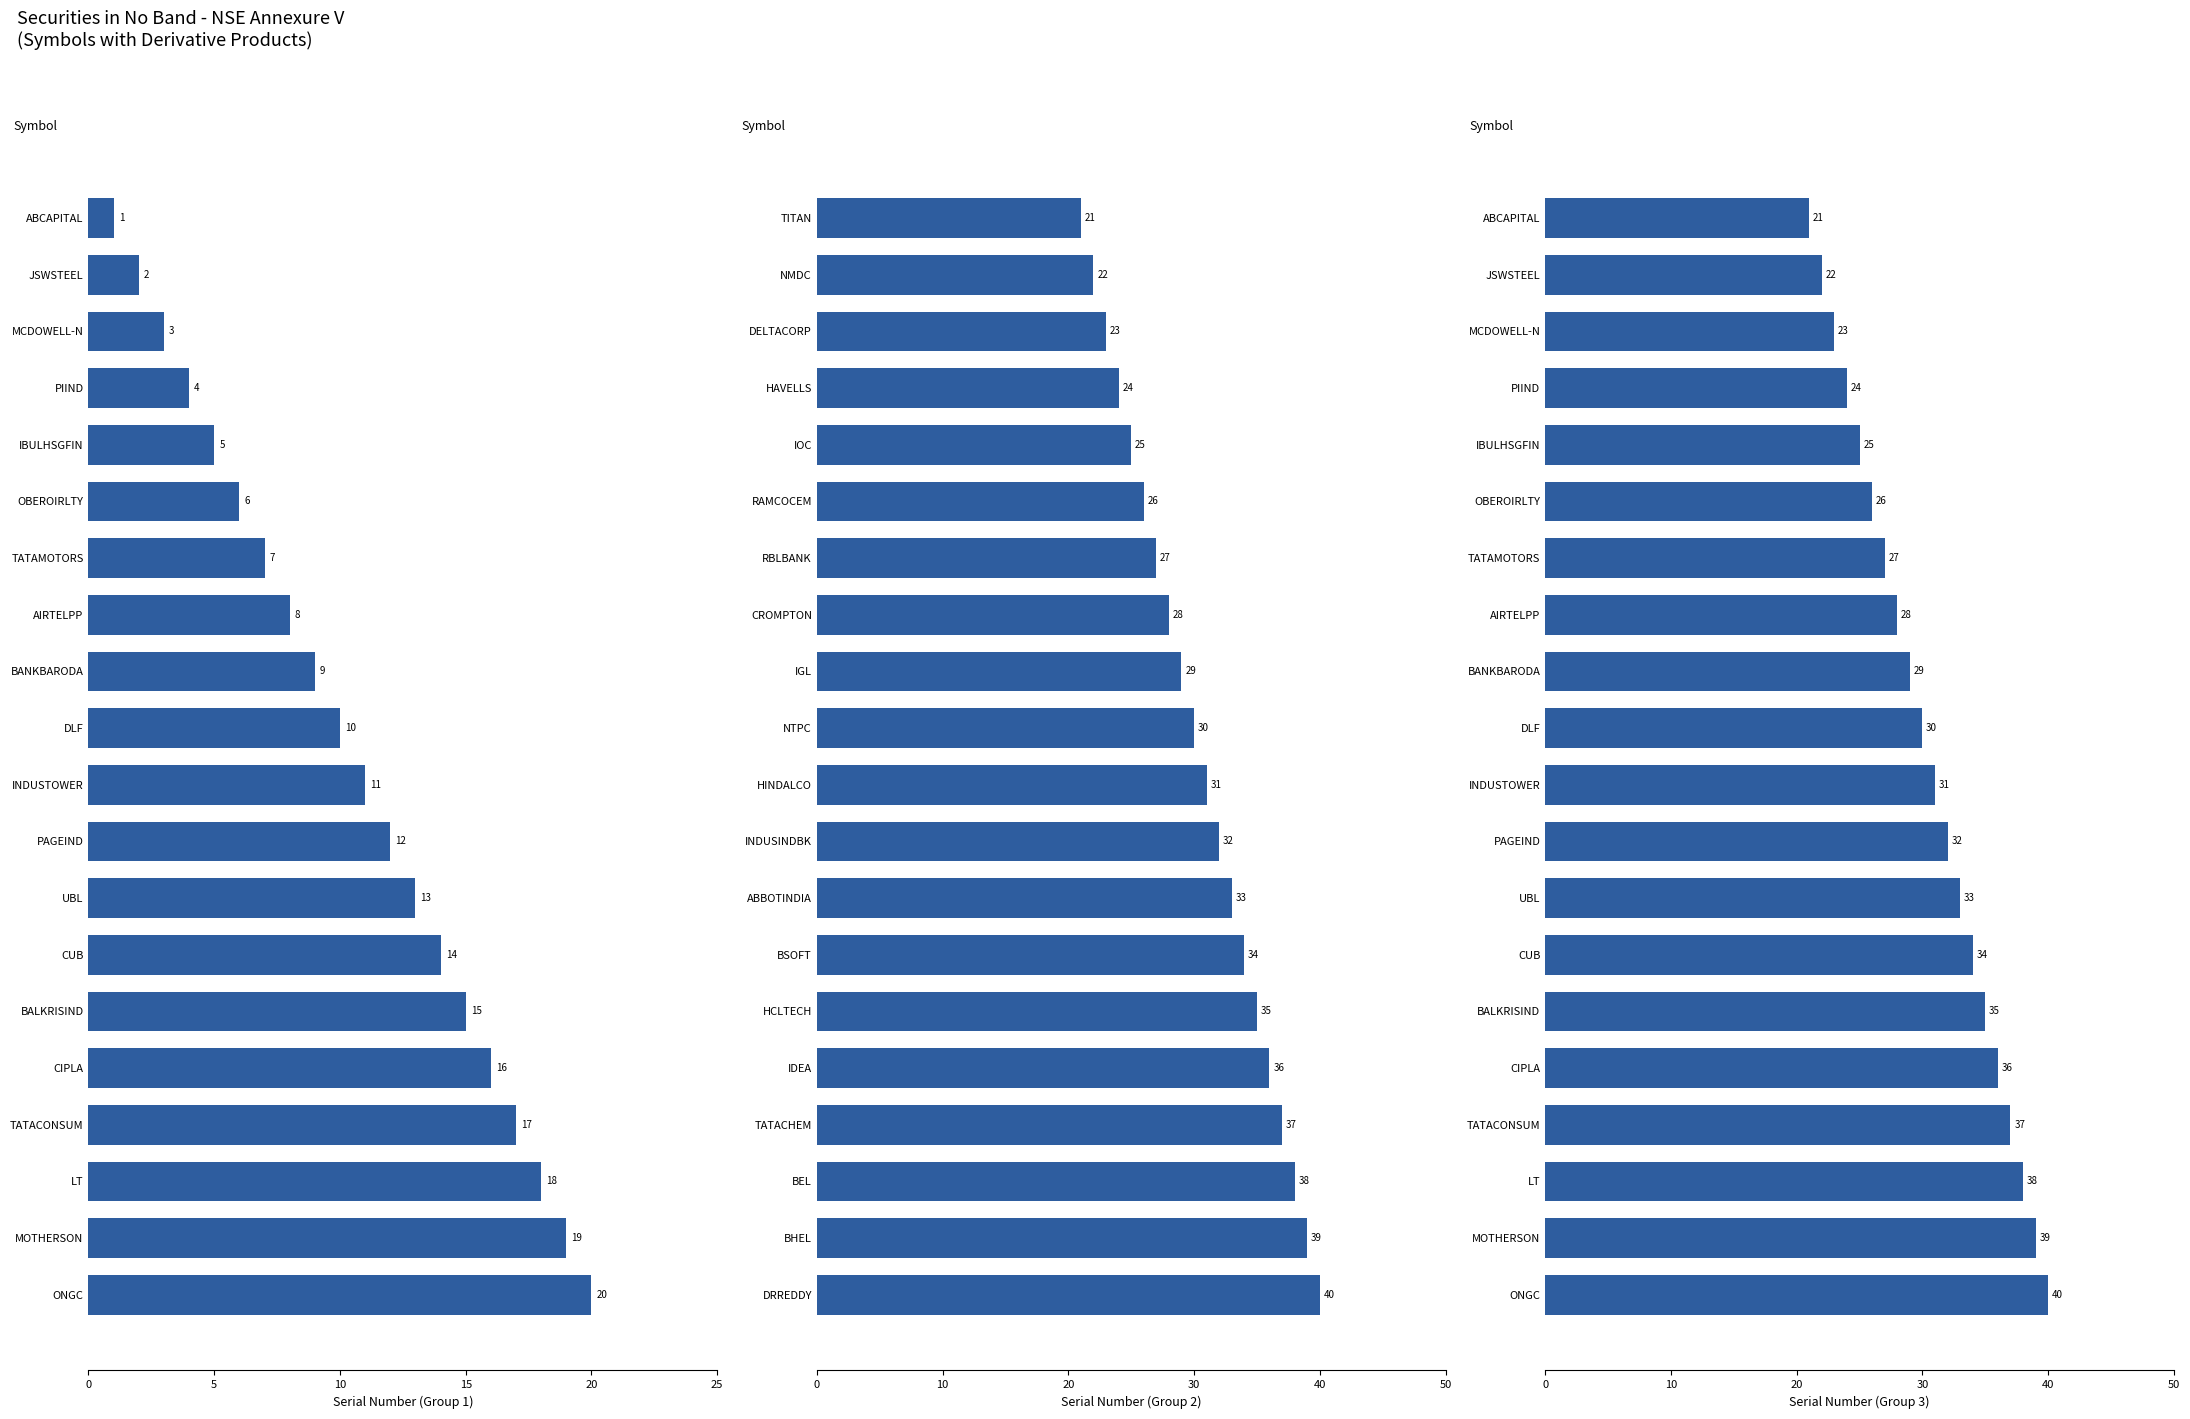

What is the average value of the Sr. No. Group 1 series?

10